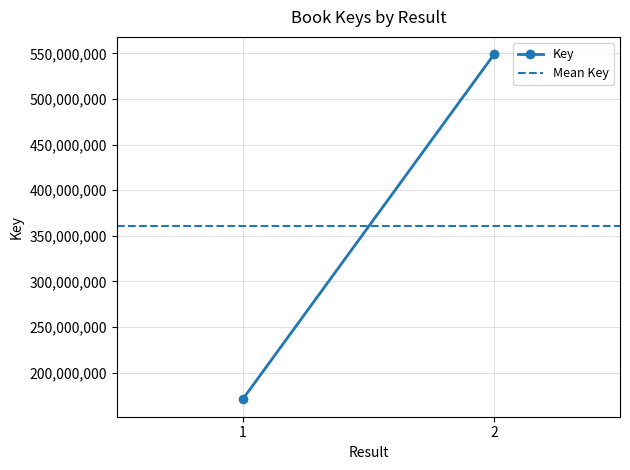

What is the sum of the Mean Key values at 2 and 1?

720700489.0